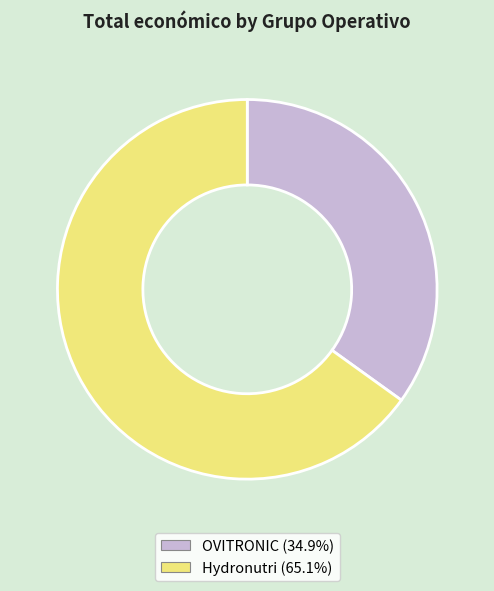

Is there any slice that represents more than half of the pie?

Yes